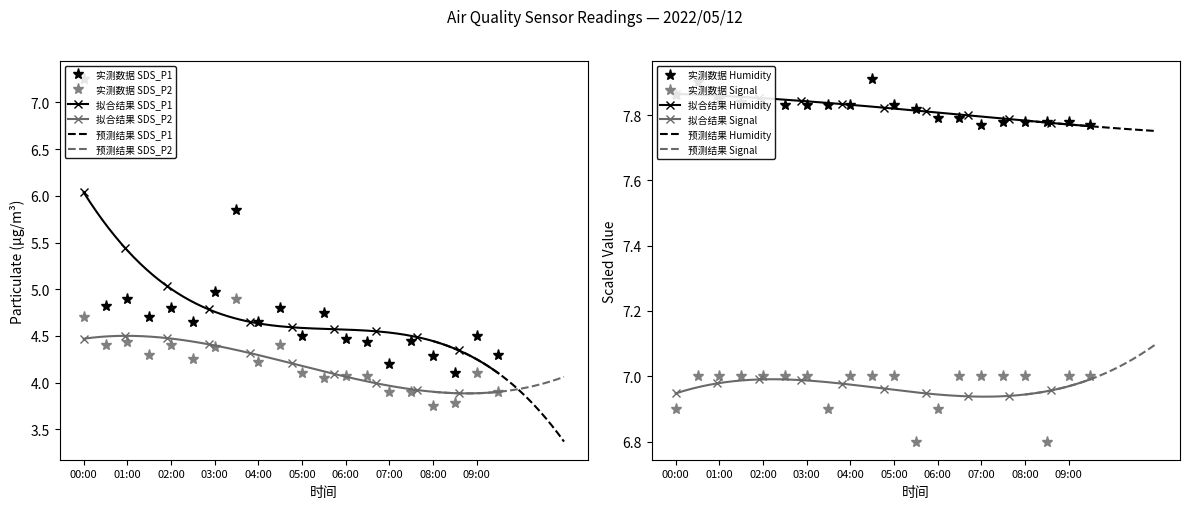

What is the sum of the SDS_P2 values at 01:00 and 02:00?

8.8